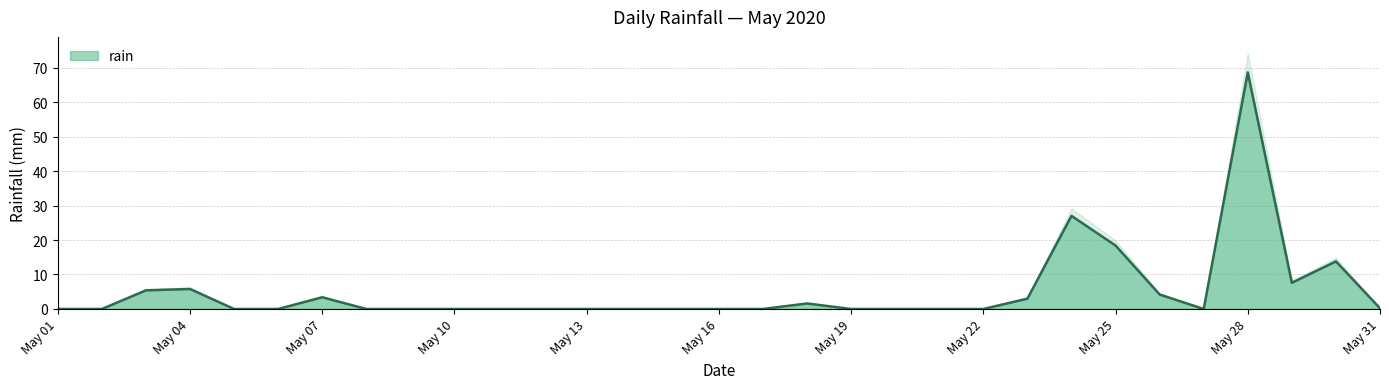

True or false: rain has a value of 0.0 at May 22.

True